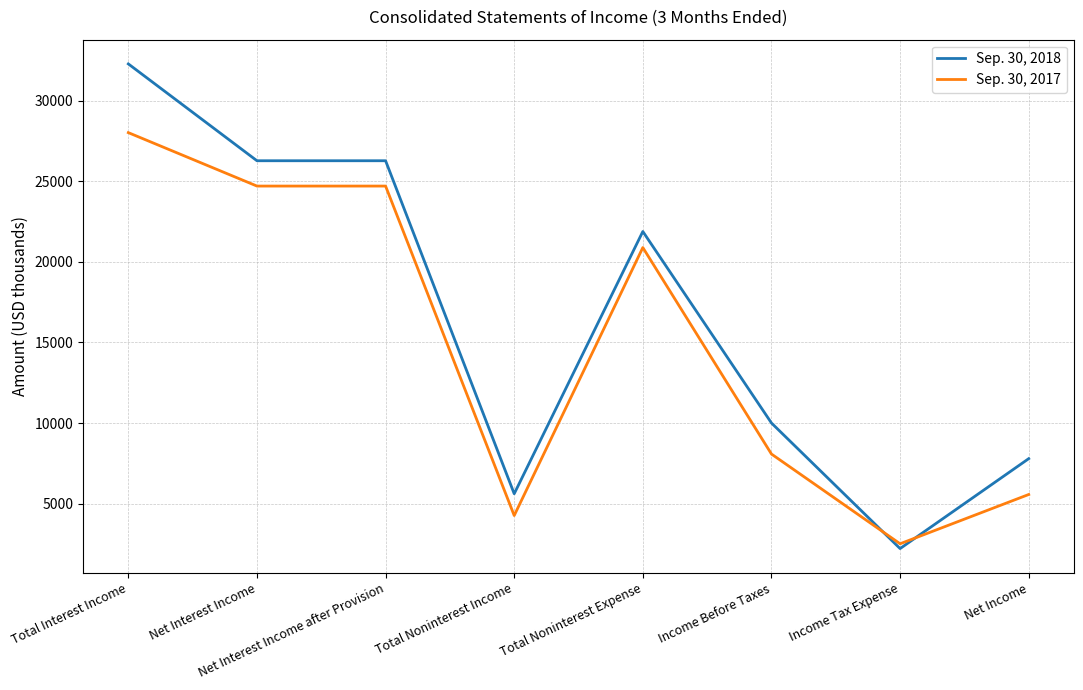

What is the sum of the Sep. 30, 2017 values at Income Tax Expense and Total Noninterest Expense?

23396